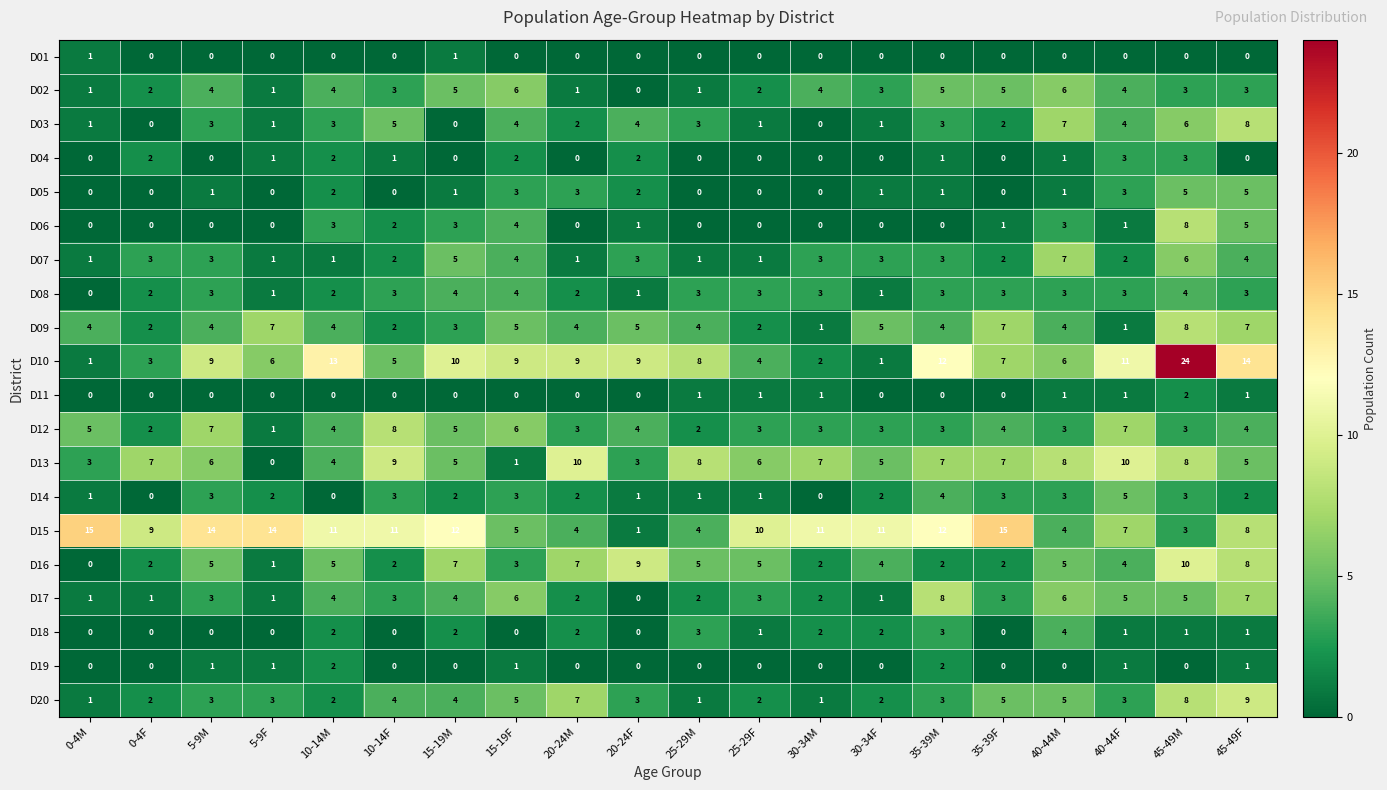

At which category is the sum across all series the highest?

45-49M